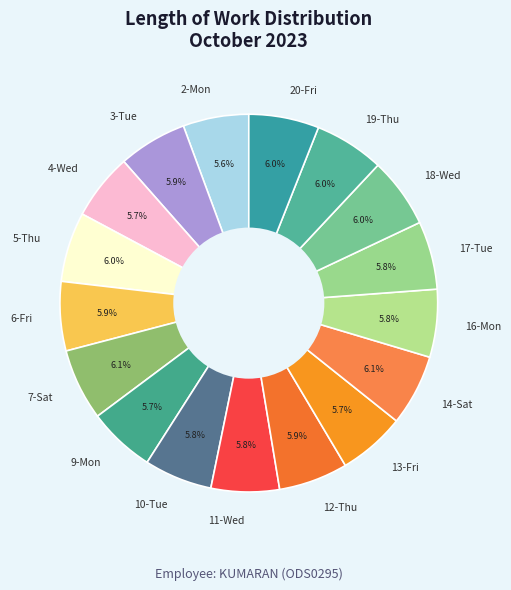

The 5-Thu slice represents 16% of the pie. True or false?

False